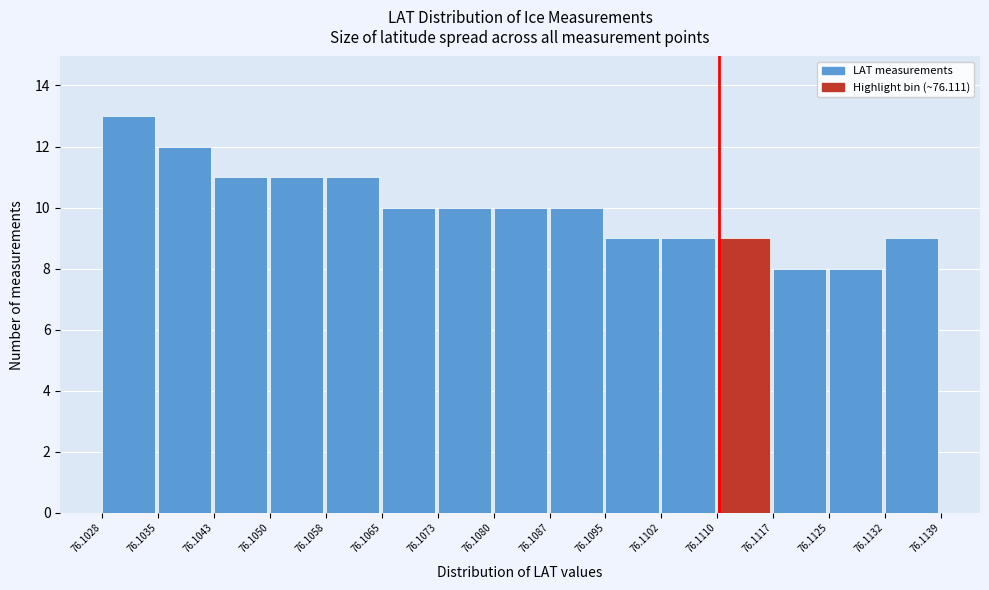

Reading left to right, list every bar in this chart as the range it spans on the x-axis followed by its height. The values are not printed on the chart, so give them approximately, as read against the axis.

76.1028 to 76.1035: 13
76.1035 to 76.1043: 12
76.1043 to 76.1050: 11
76.1050 to 76.1058: 11
76.1058 to 76.1065: 11
76.1065 to 76.1073: 10
76.1073 to 76.1080: 10
76.1080 to 76.1087: 10
76.1087 to 76.1095: 10
76.1095 to 76.1102: 9
76.1102 to 76.1110: 9
76.1110 to 76.1117: 9
76.1117 to 76.1125: 8
76.1125 to 76.1132: 8
76.1132 to 76.1139: 9